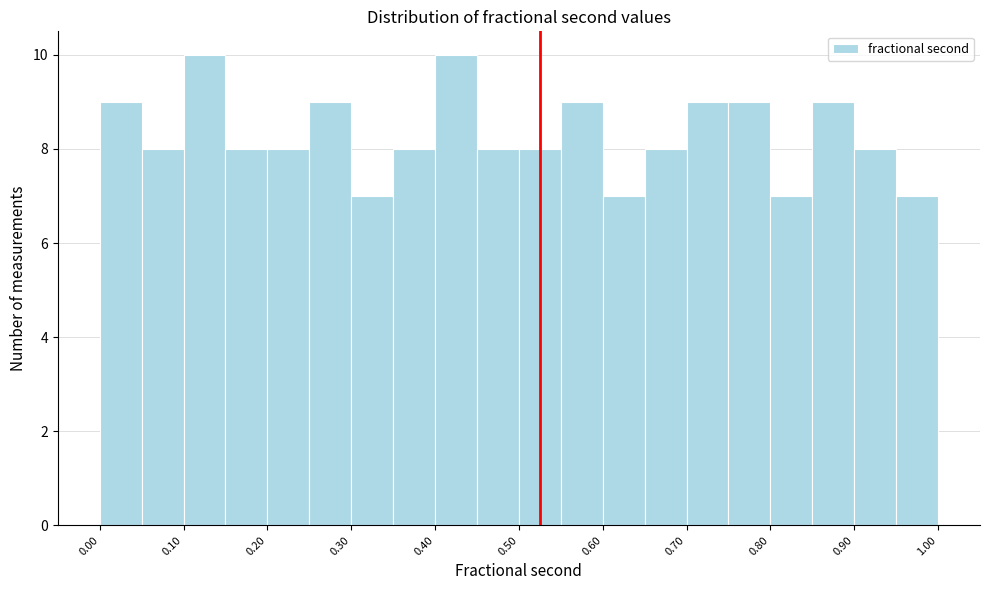

Reading left to right, list every bar in this chart as the range it spans on the x-axis followed by its height. The values are not printed on the chart, so give them approximately, as read against the axis.

0.00 to 0.05: 9
0.05 to 0.10: 8
0.10 to 0.15: 10
0.15 to 0.20: 8
0.20 to 0.25: 8
0.25 to 0.30: 9
0.30 to 0.35: 7
0.35 to 0.40: 8
0.40 to 0.45: 10
0.45 to 0.50: 8
0.50 to 0.55: 8
0.55 to 0.60: 9
0.60 to 0.65: 7
0.65 to 0.70: 8
0.70 to 0.75: 9
0.75 to 0.80: 9
0.80 to 0.85: 7
0.85 to 0.90: 9
0.90 to 0.95: 8
0.95 to 1.00: 7